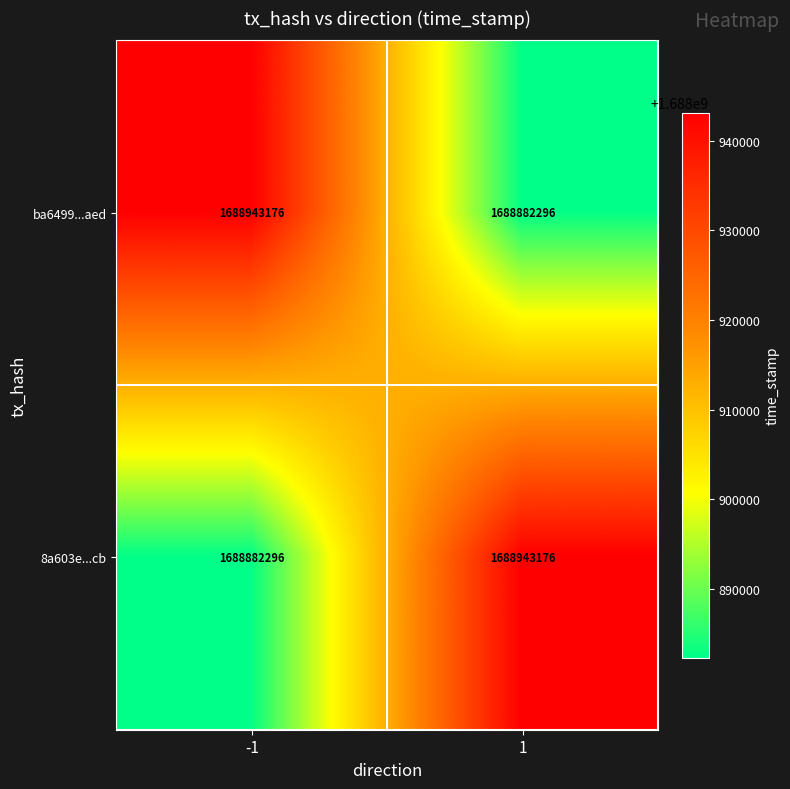

Reading left to right, extract all data points from this chart.

ba6499...aed: 1688943176	1688882296
8a603e...cb: 1688882296	1688943176